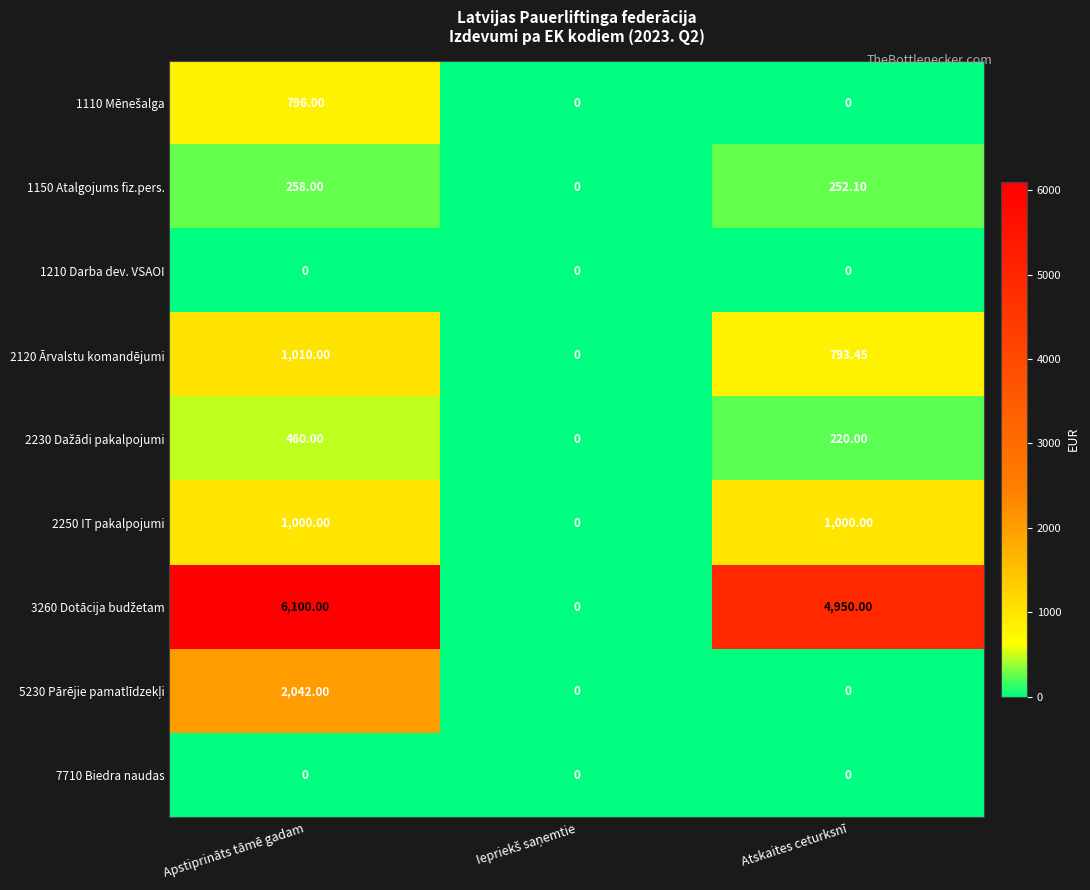

At which category is the sum across all series the highest?

Apstiprināts tāmē gadam